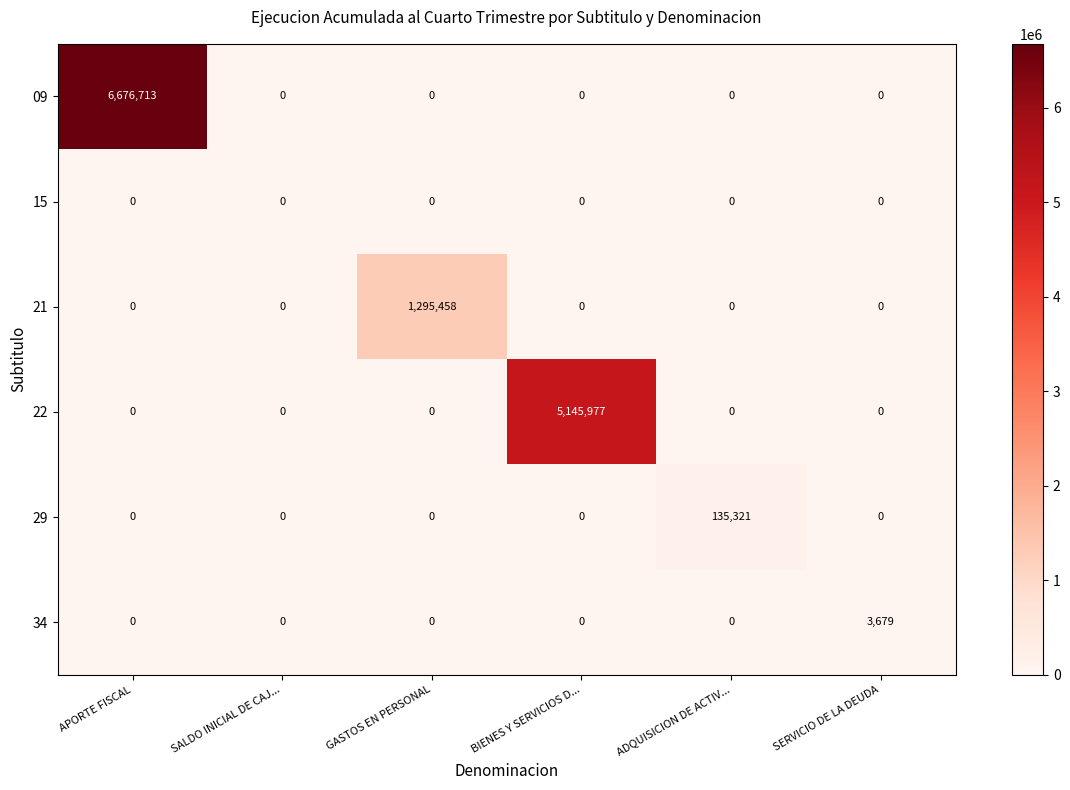

Rank the series by their maximum value, from highest to lowest.

09, 22, 21, 29, 34, 15